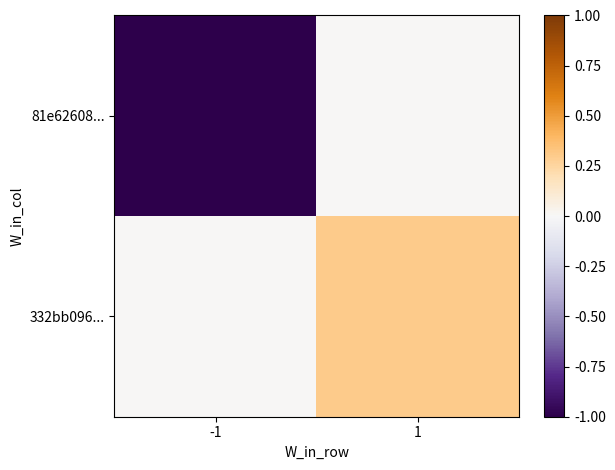

Which series has the largest total across all categories?

332bb096...